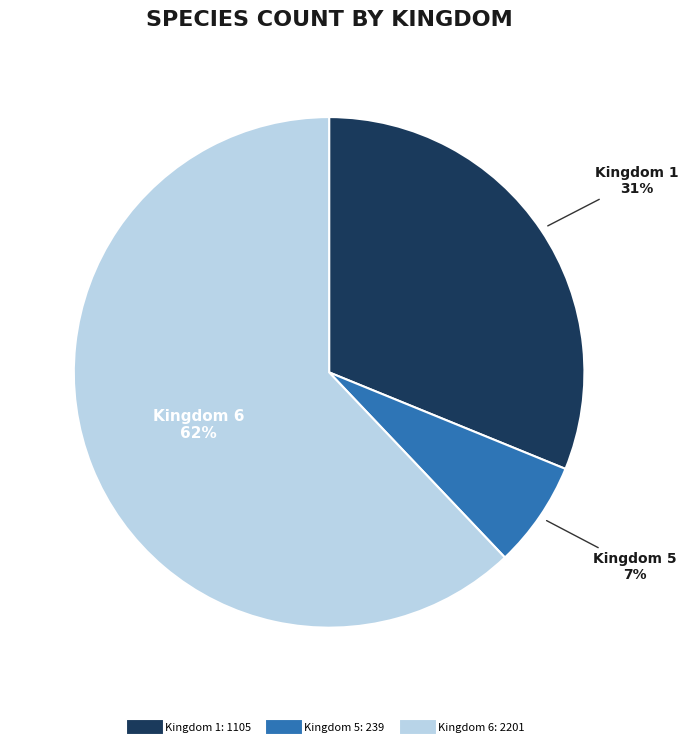

To the nearest percent, what percentage of the pie is Kingdom 5?

7%